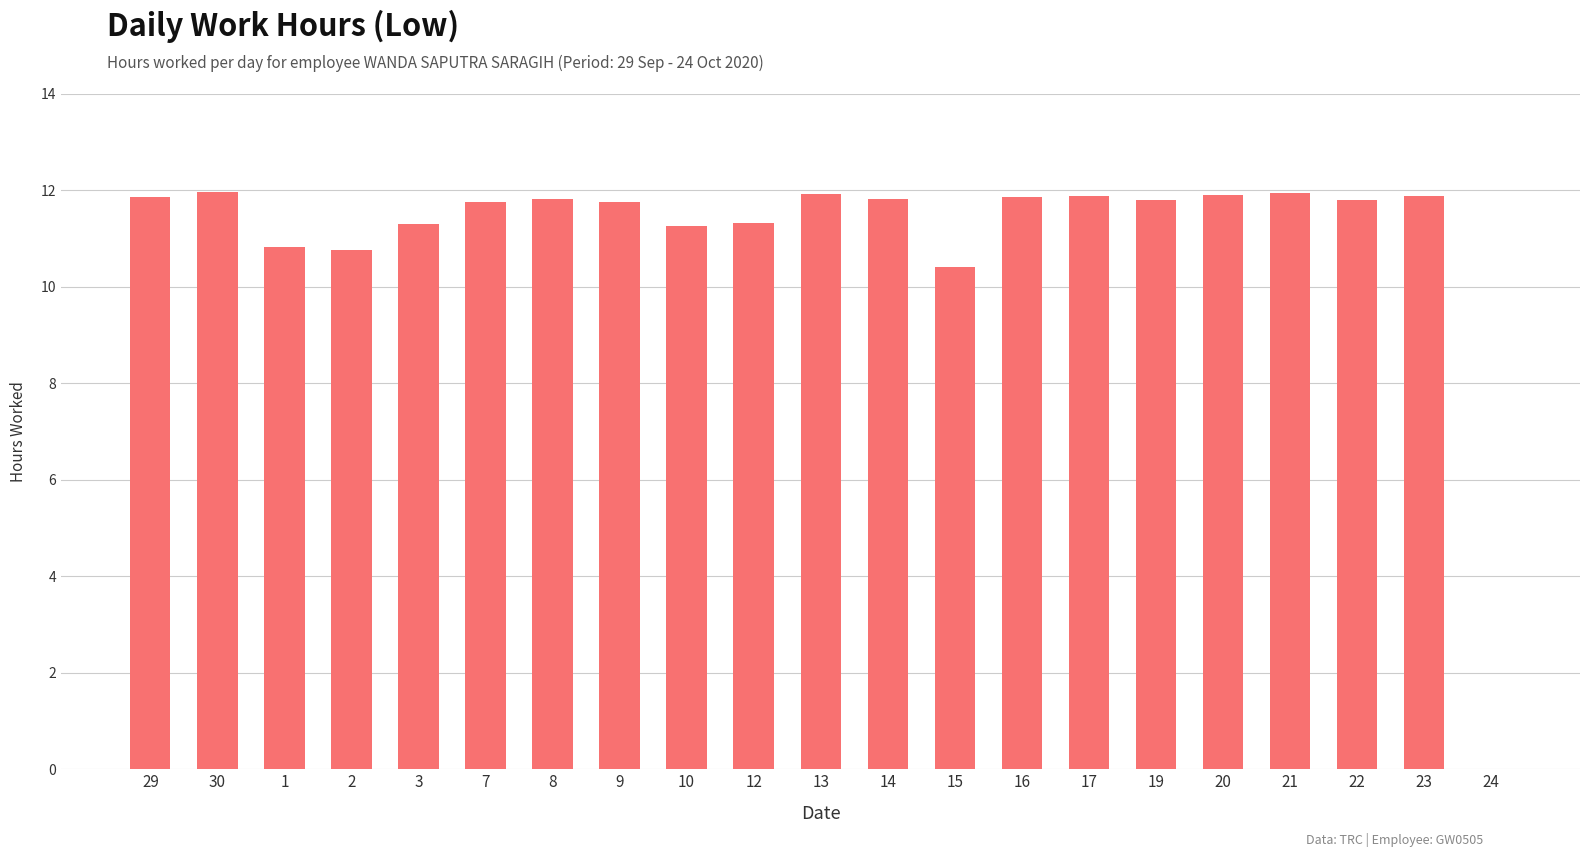

Where is the data nearest to the value 5?

24